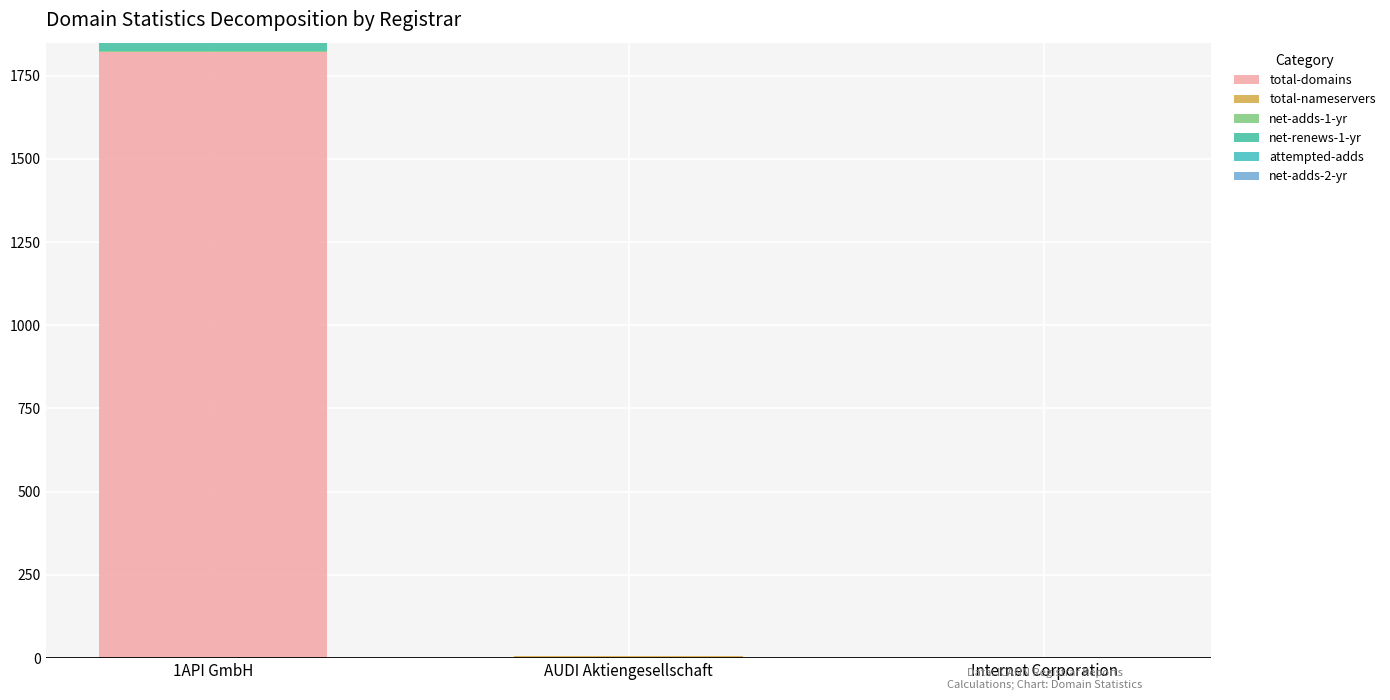

At which category is the sum across all series the highest?

1API GmbH